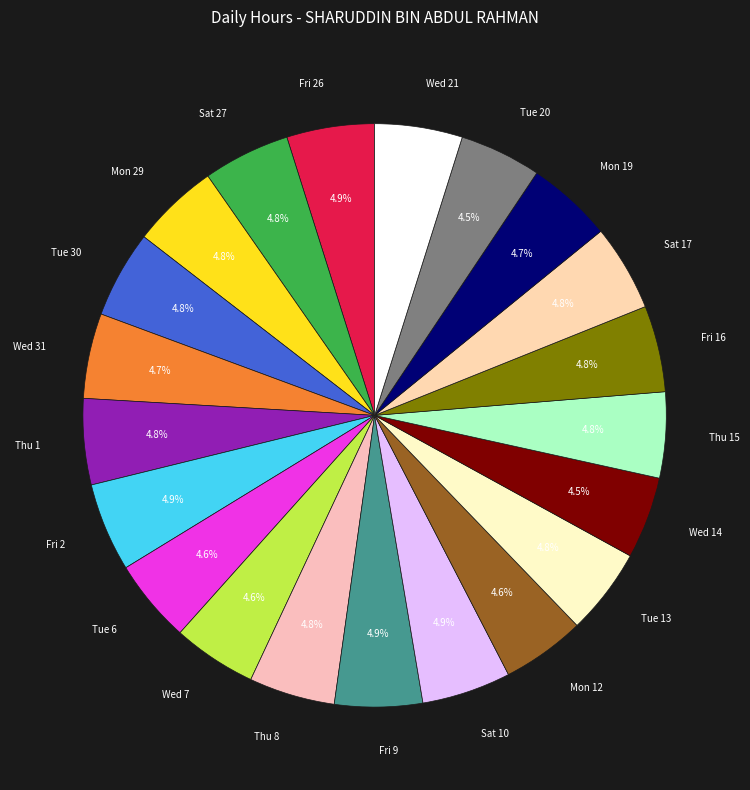

Count the number of slices in the pie.

21